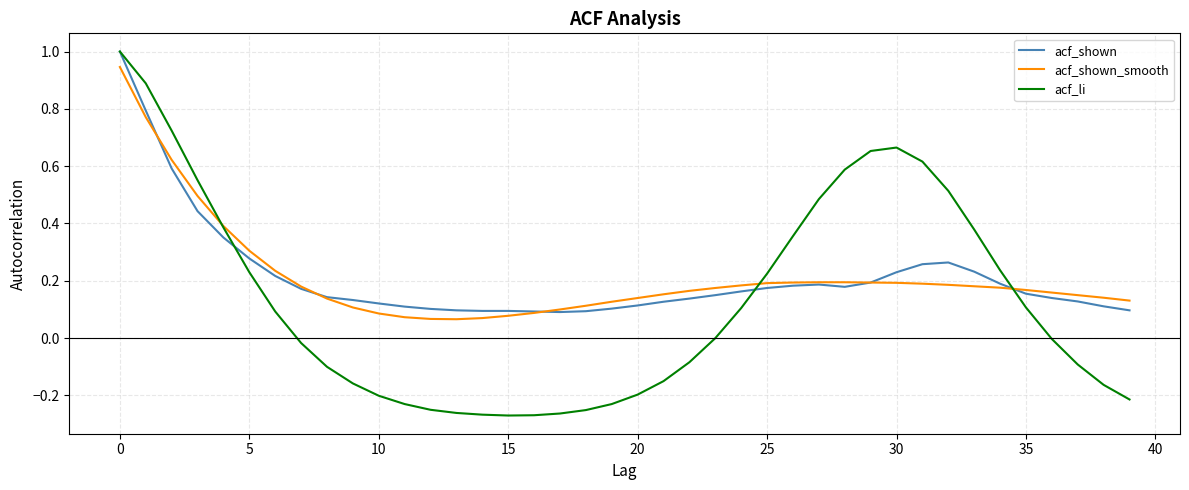

What is the highest value of the acf_shown series?

1.0